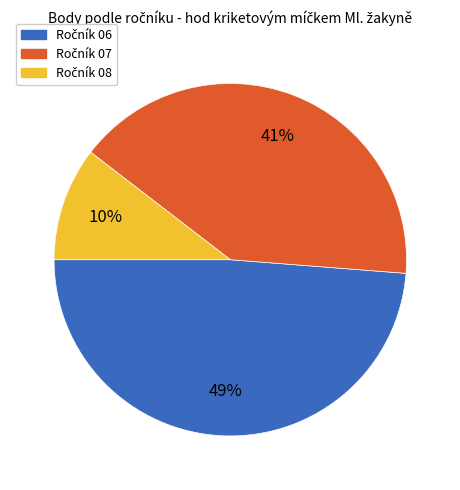

To the nearest percent, what is the average slice percentage?

33%